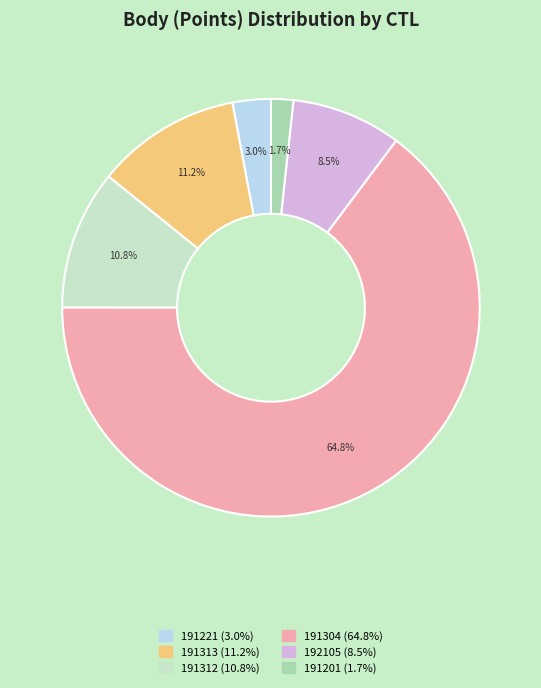

Which has a higher value, 192105 or 191313?

191313